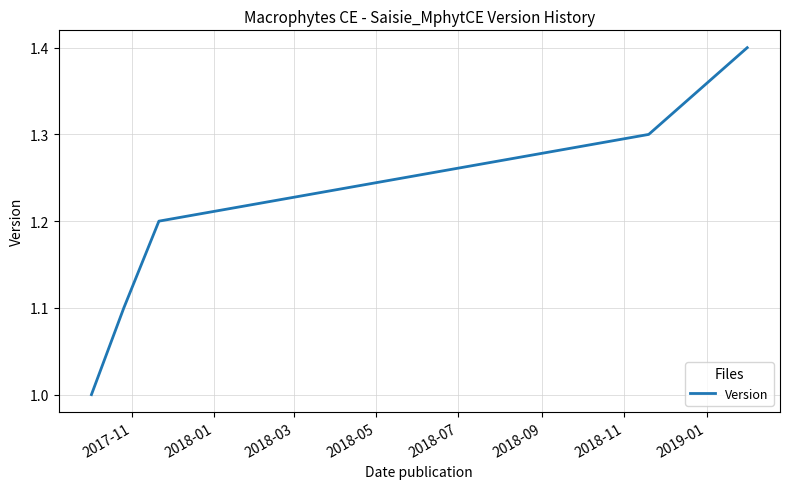

How many values are between 1 and 2?

5